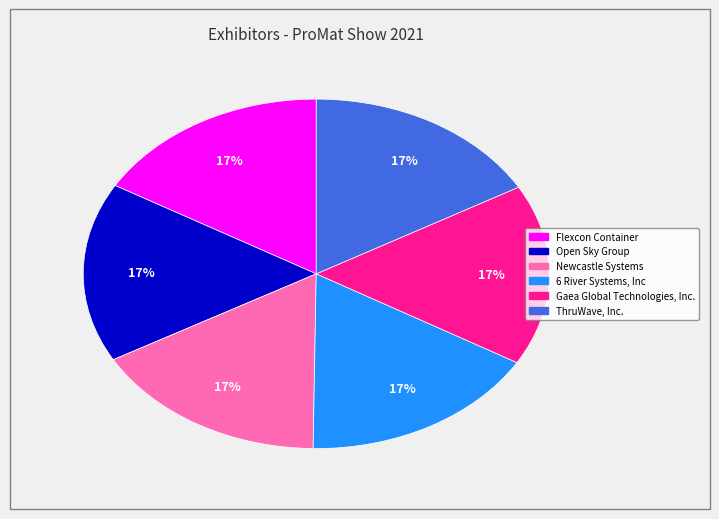

Combined, do 6 River Systems, Inc and Gaea Global Technologies, Inc. account for over 50%?

No